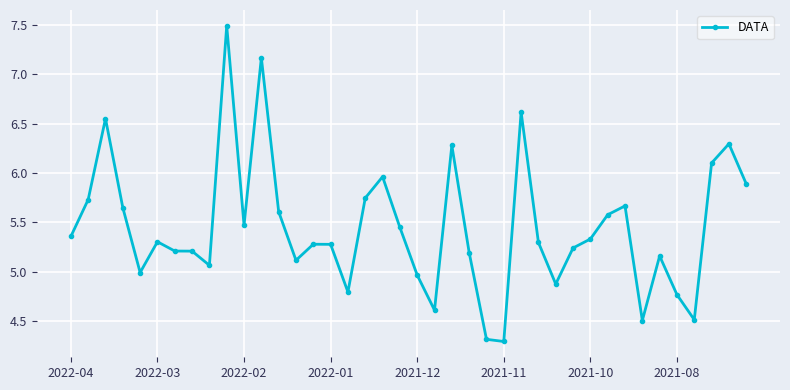

How many lines are shown in the chart?

1